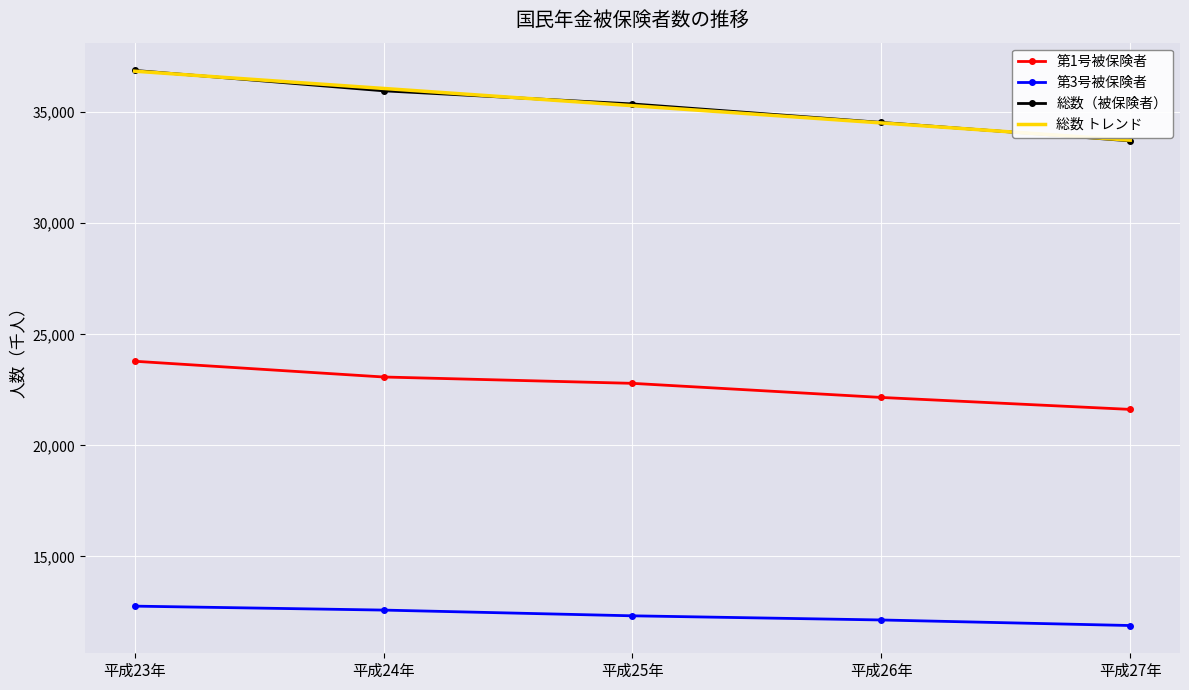

Rank the series at 平成26年 from lowest to highest value.

第3号被保険者, 第1号被保険者, 総数（被保険者）